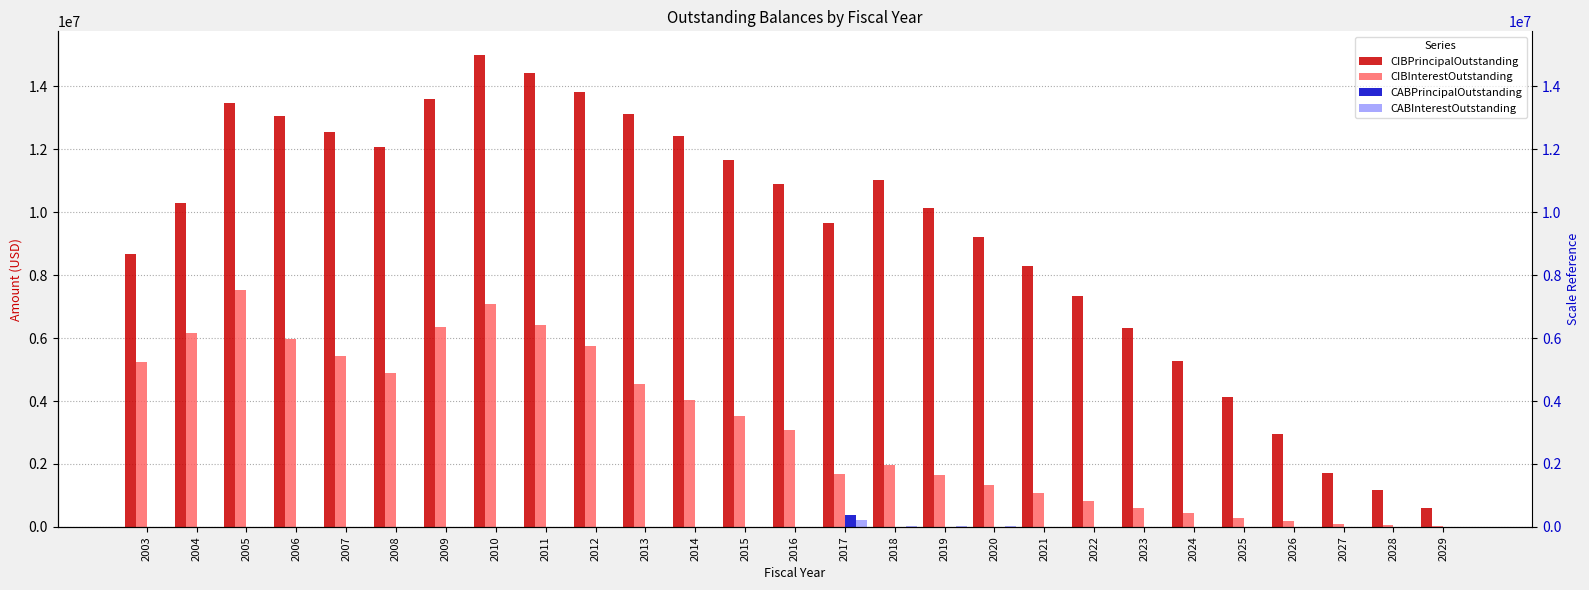

What is the difference between the highest and lowest values at 2021?

8294072.5